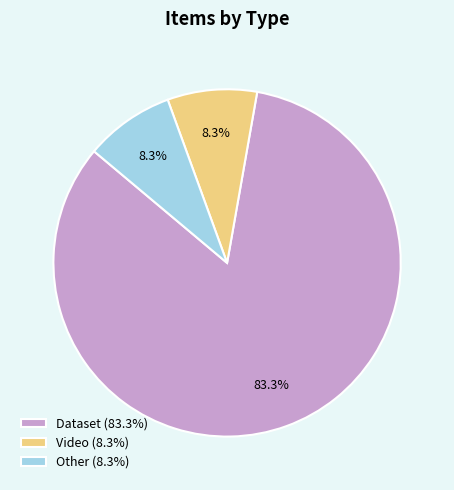

To the nearest percent, what is the average slice percentage?

33%